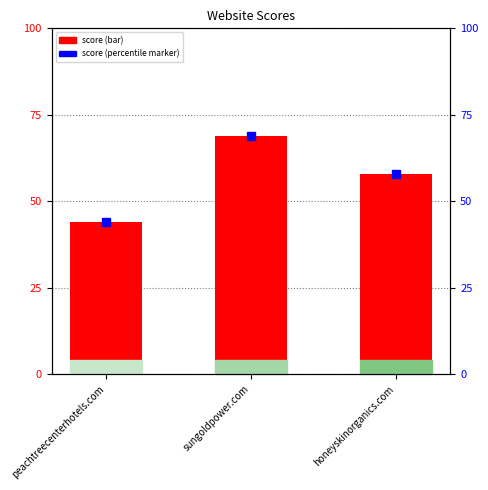

Which label corresponds to the smallest value in the chart?

peachtreecenterhotels.com